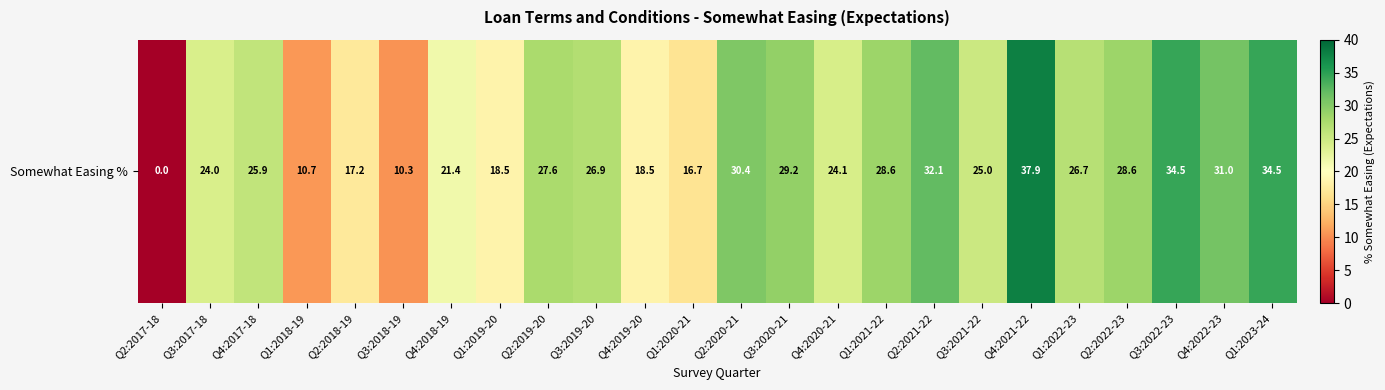

List the labels in order of value, largest first.

Q4:2021-22, Q3:2022-23, Q1:2023-24, Q2:2021-22, Q4:2022-23, Q2:2020-21, Q3:2020-21, Q1:2021-22, Q2:2022-23, Q2:2019-20, Q3:2019-20, Q1:2022-23, Q4:2017-18, Q3:2021-22, Q4:2020-21, Q3:2017-18, Q4:2018-19, Q1:2019-20, Q4:2019-20, Q2:2018-19, Q1:2020-21, Q1:2018-19, Q3:2018-19, Q2:2017-18